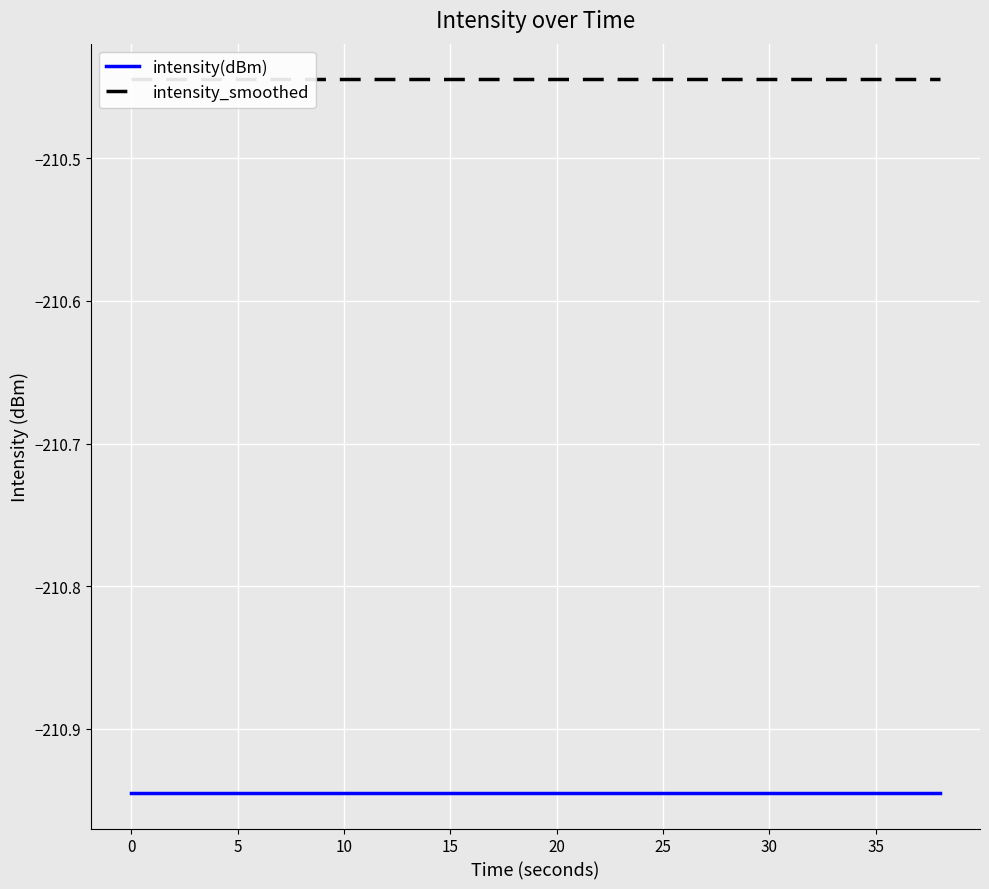

How many series are shown in this chart?

2